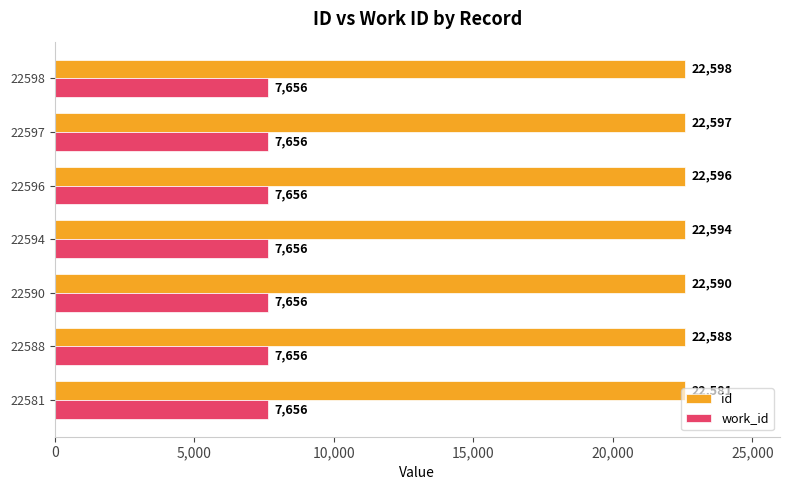

Is it true that id equals 6842 at 22588?

False